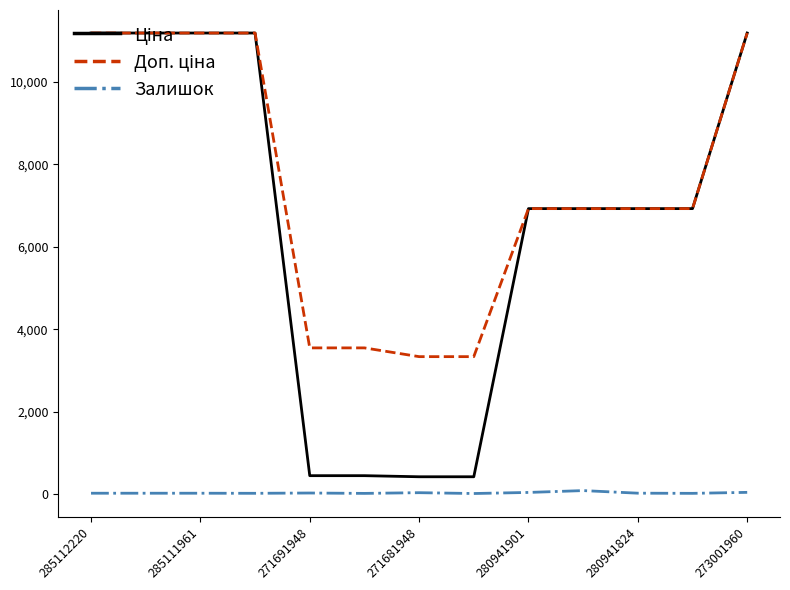

True or false: Залишок has more than 2 interior local peaks.

True